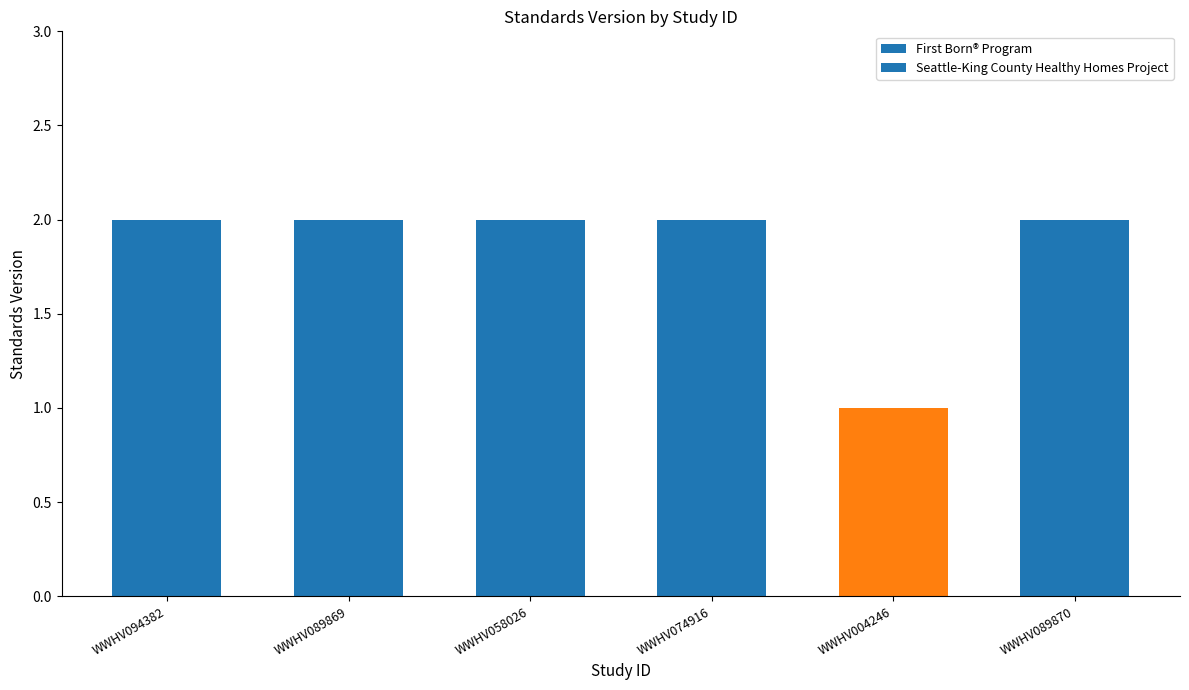

What is the difference between the values at WWHV094382 and WWHV004246?

1